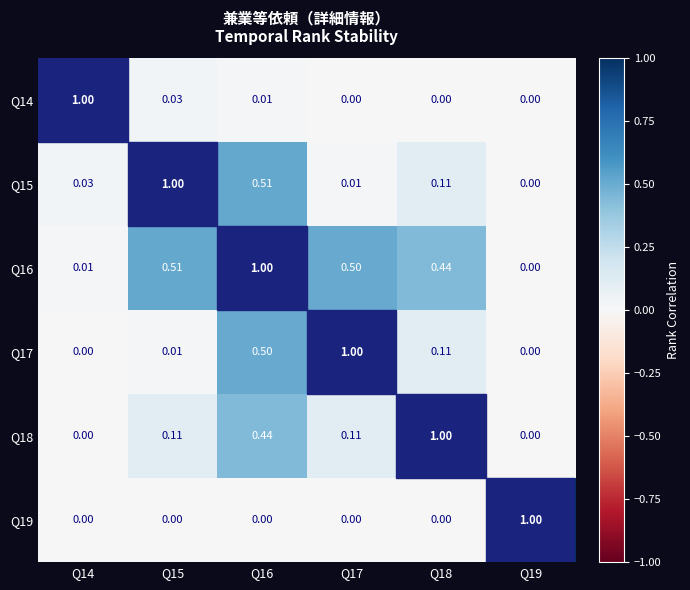

Reading right to left, transcribe all the data shown in this chart.

Q14: Q19=0.0	Q18=0.0	Q17=0.0	Q16=0.0	Q15=0.0	Q14=1.0
Q15: Q19=0.0	Q18=0.1	Q17=0.0	Q16=0.5	Q15=1.0	Q14=0.0
Q16: Q19=0.0	Q18=0.4	Q17=0.5	Q16=1.0	Q15=0.5	Q14=0.0
Q17: Q19=0.0	Q18=0.1	Q17=1.0	Q16=0.5	Q15=0.0	Q14=0.0
Q18: Q19=0.0	Q18=1.0	Q17=0.1	Q16=0.4	Q15=0.1	Q14=0.0
Q19: Q19=1.0	Q18=0.0	Q17=0.0	Q16=0.0	Q15=0.0	Q14=0.0